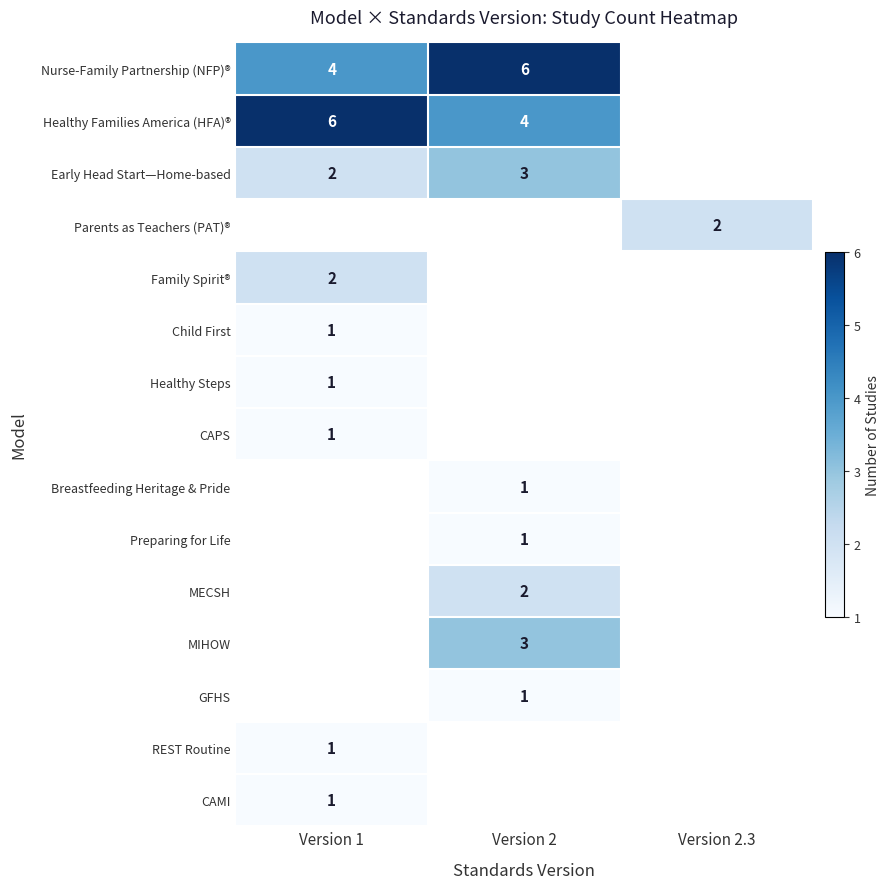

At which category does the chart reach its peak across all series?

Version 2